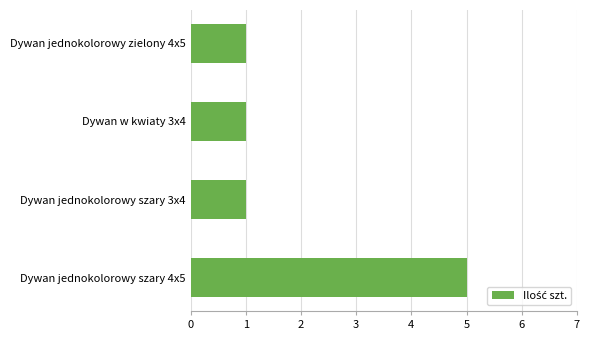

What is the label of the 2nd bar from the bottom?

Dywan jednokolorowy szary 3x4